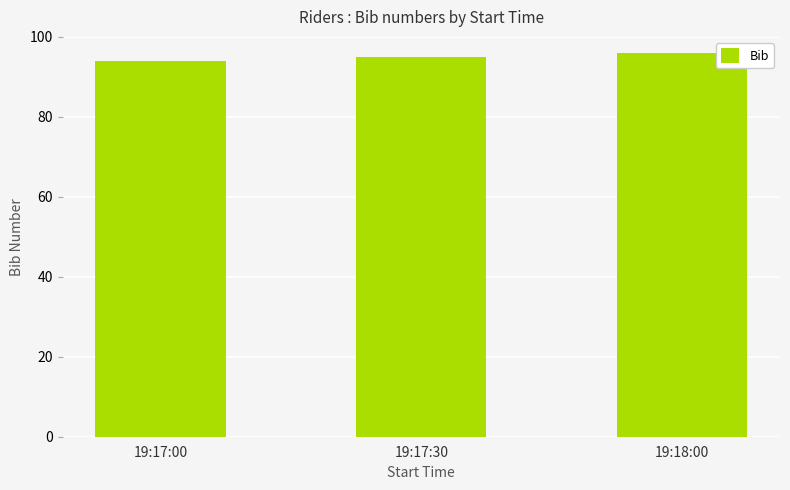

What is the approximate value at 19:17:30?

95